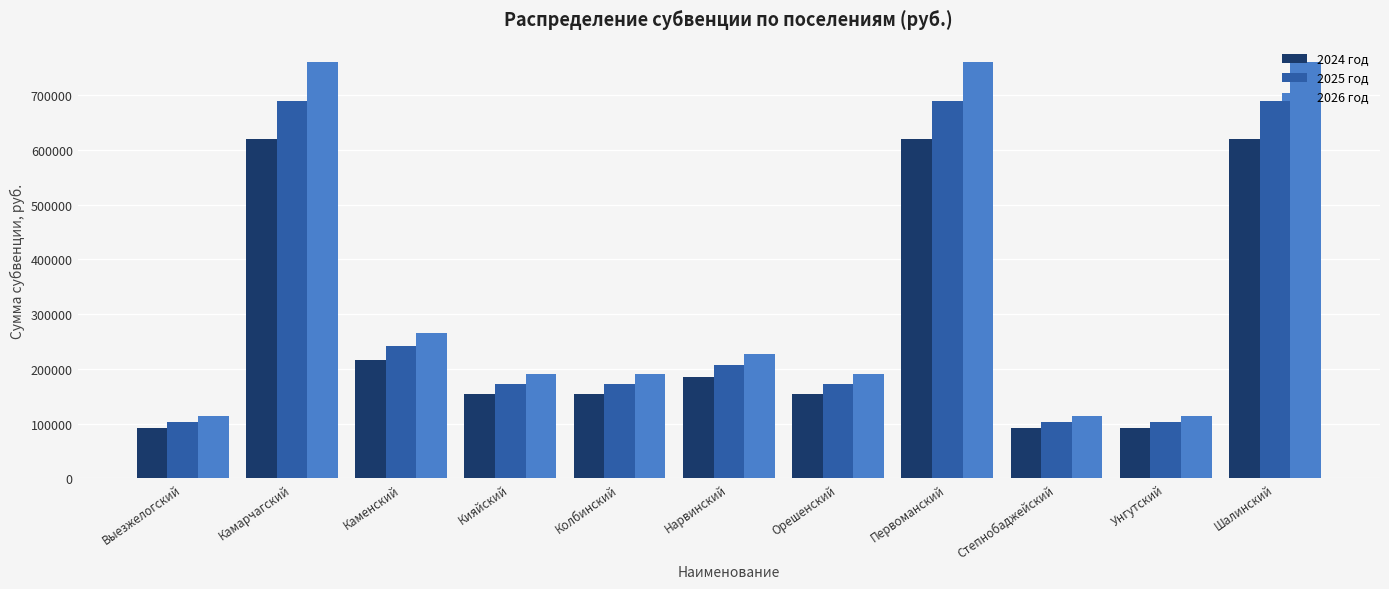

What is the difference between the second highest and minimum values in the 2025 год series?

585658.8